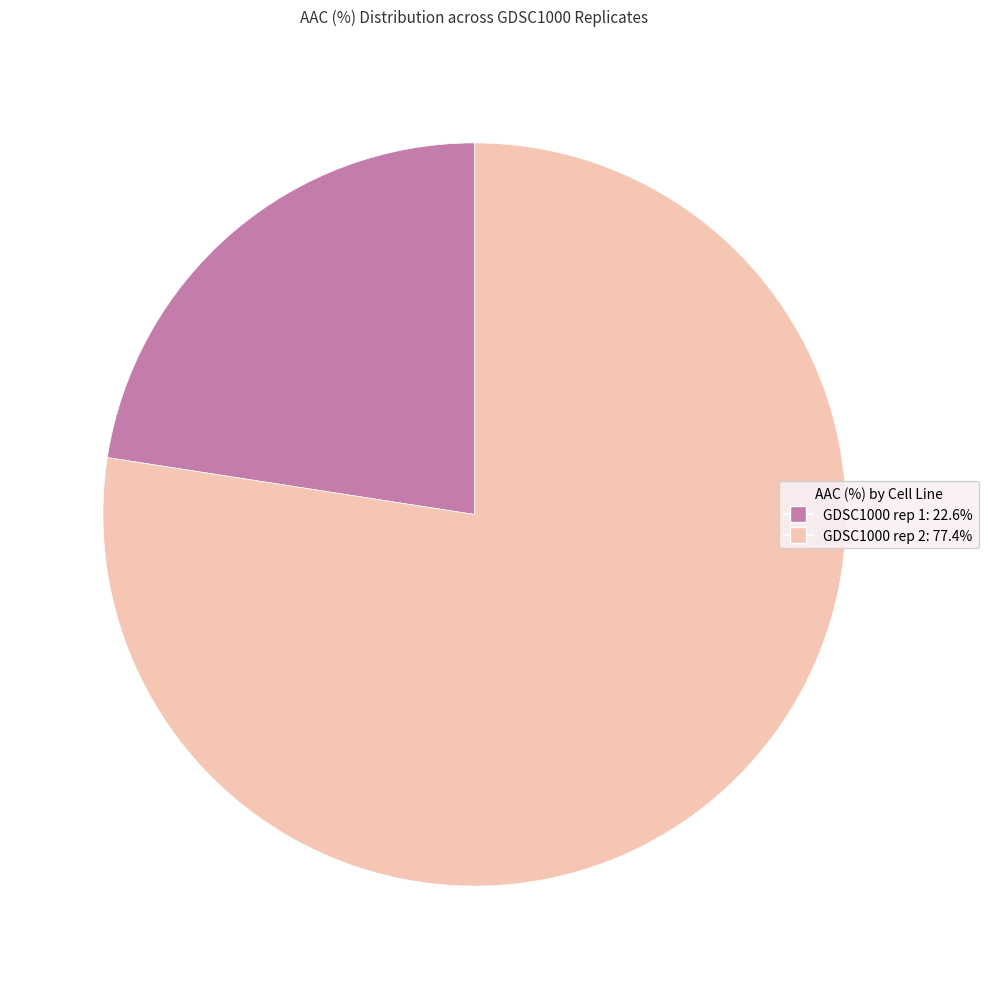

How many slices are in this pie chart?

2